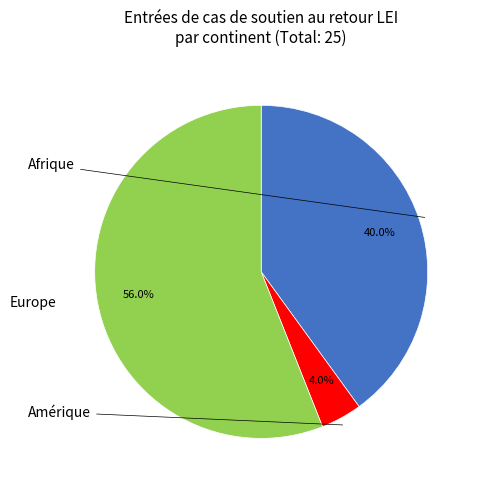

Count the number of slices in the pie.

3